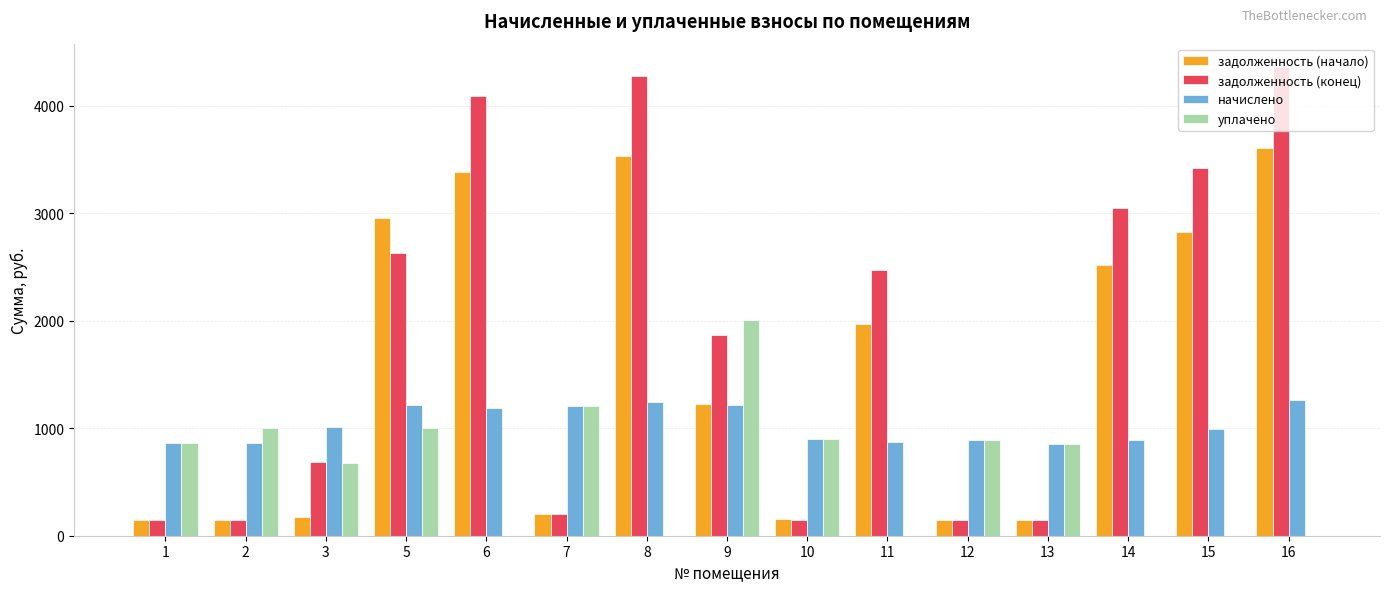

At which category is the sum across all series the highest?

16